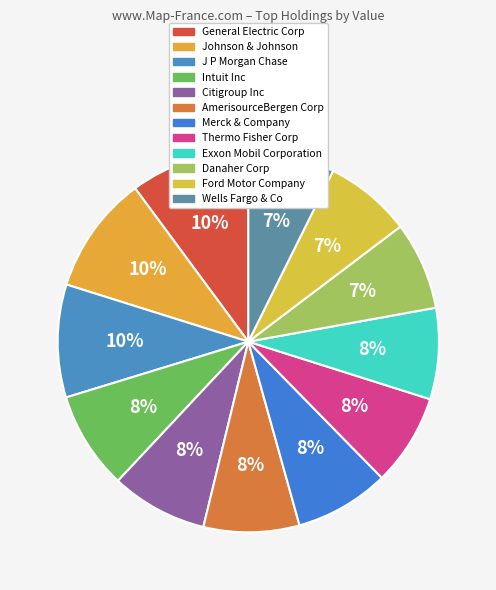

What is the change in value from Danaher Corp to Wells Fargo & Co?

-134000